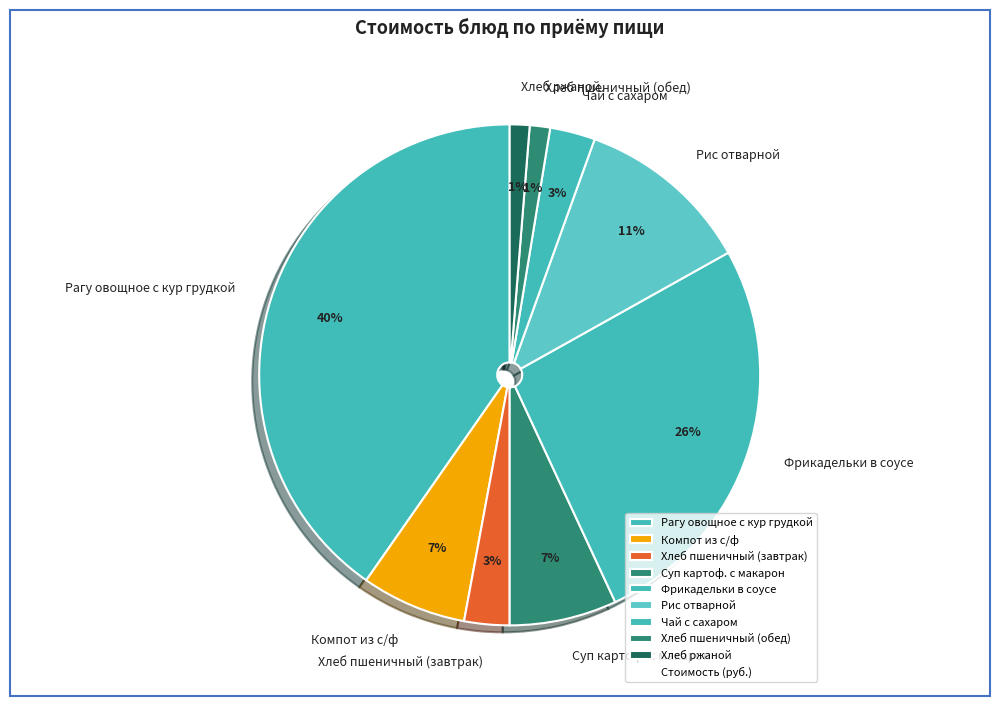

True or false: Хлеб ржаной accounts for 15% of the total.

False